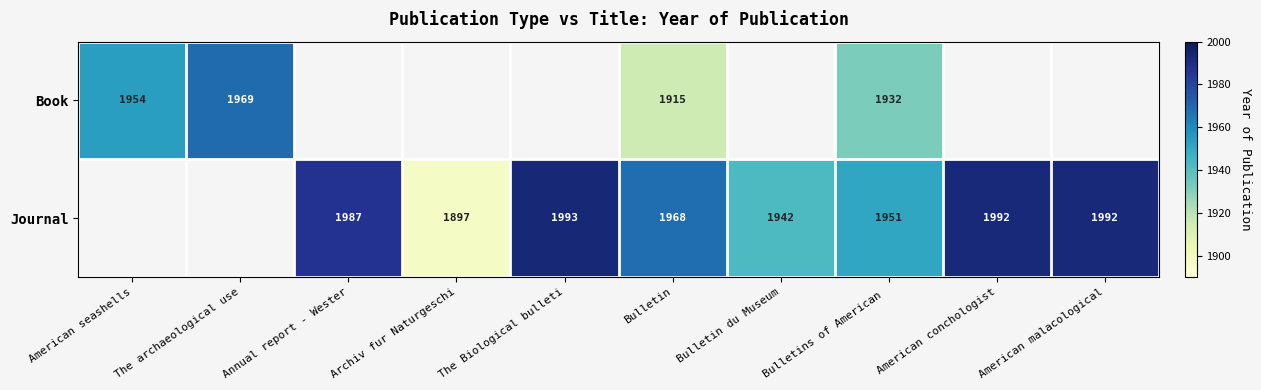

Count the number of data series in this chart.

2